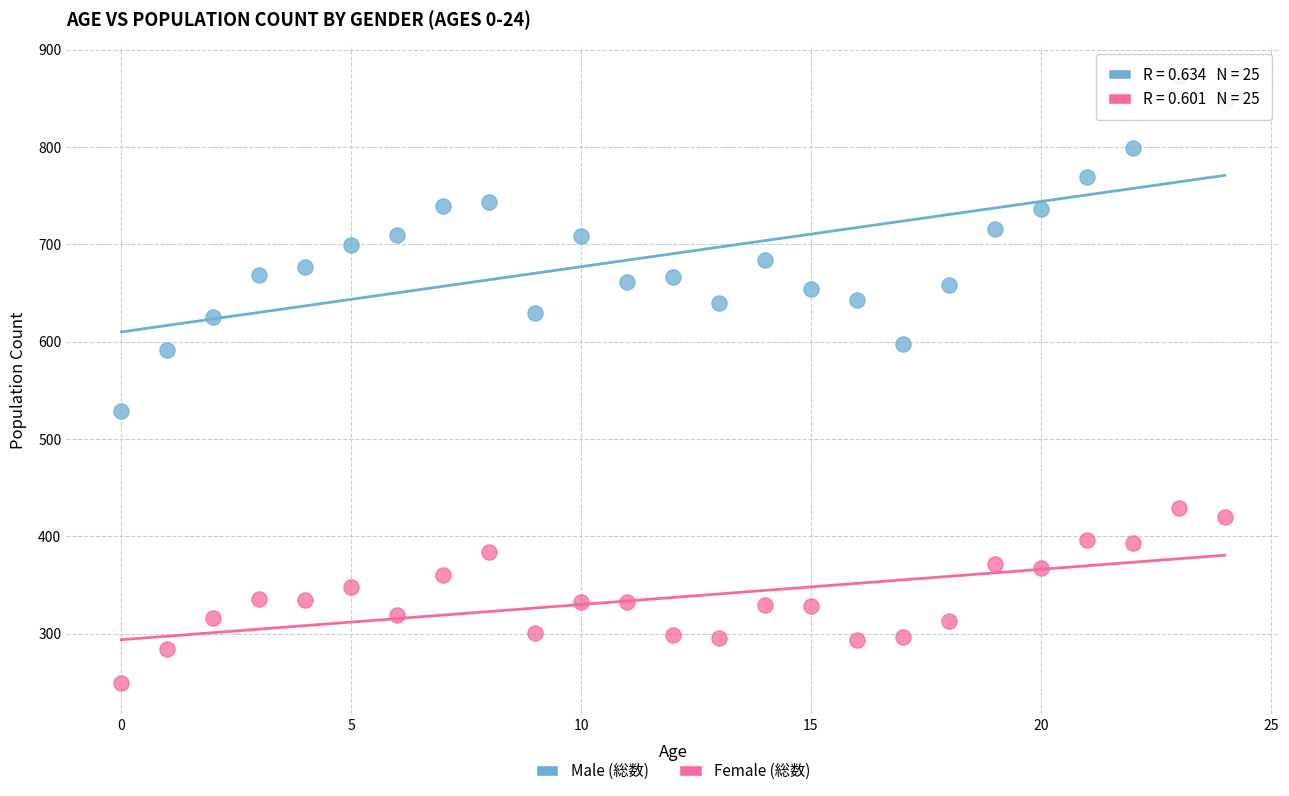

Which series reaches the maximum Y coordinate?

Male (総数)